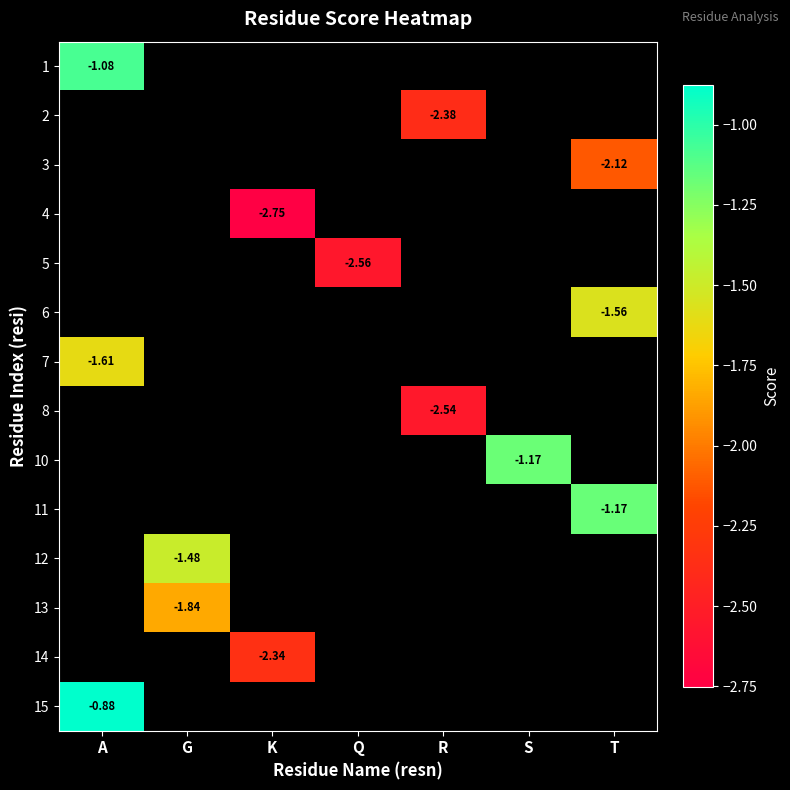

What is the greatest value displayed?

-0.9